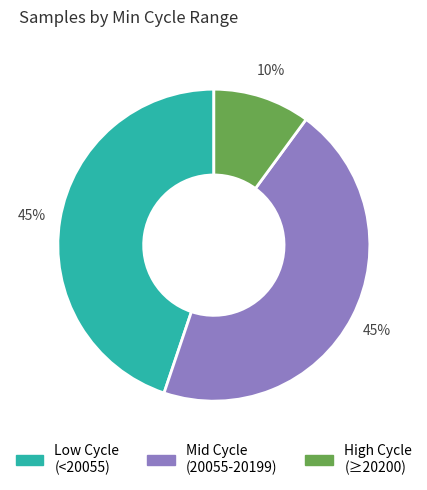

Does any single category account for the majority?

No